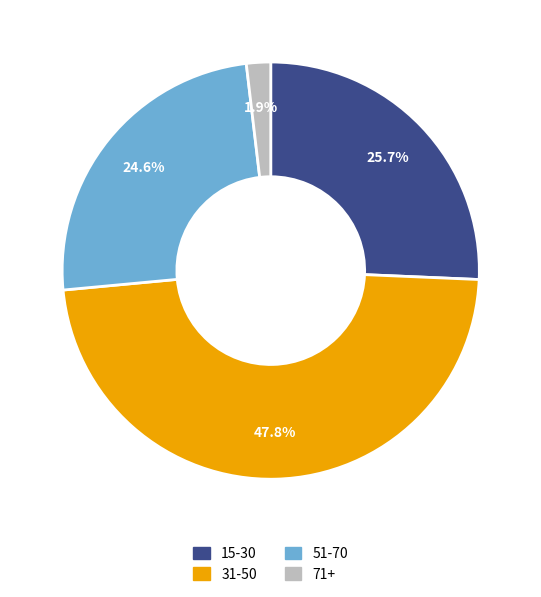

Between 51-70 and 31-50, which is larger?

31-50